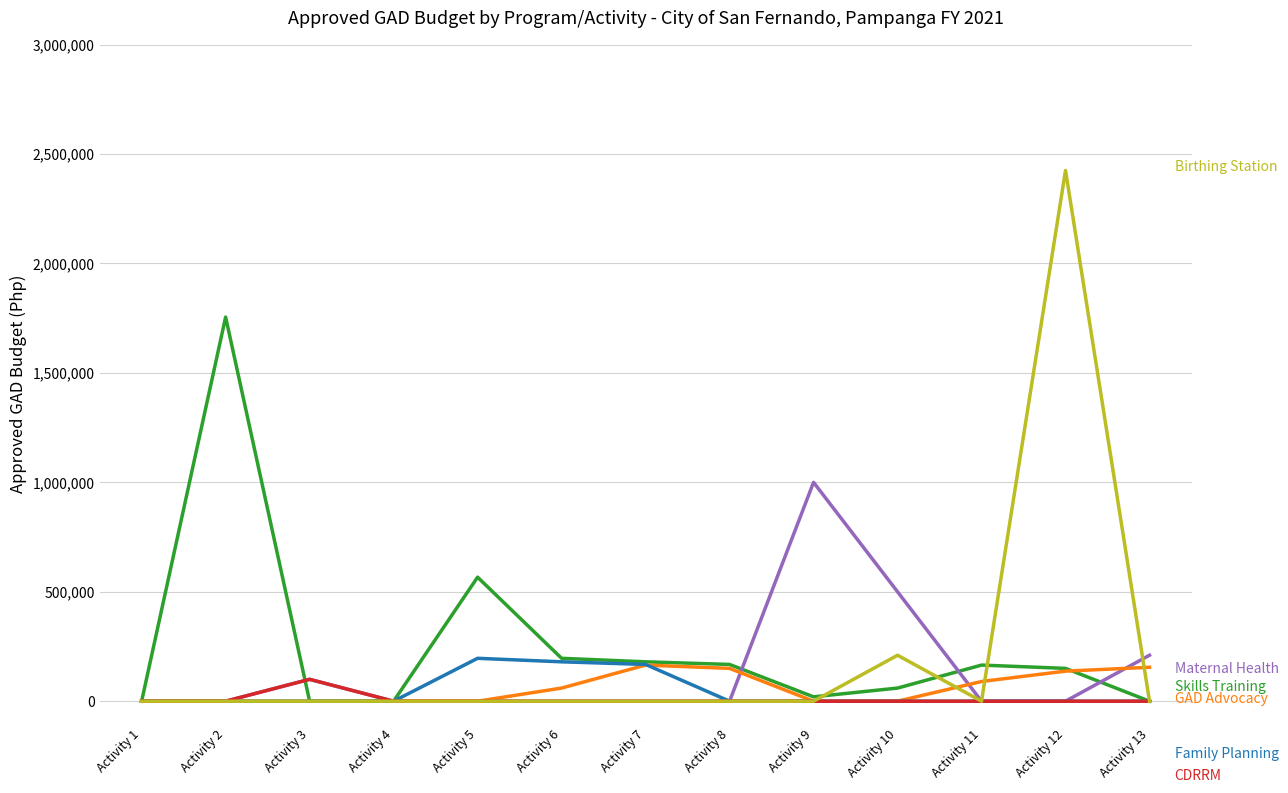

At which category is the sum across all series the highest?

Activity 12